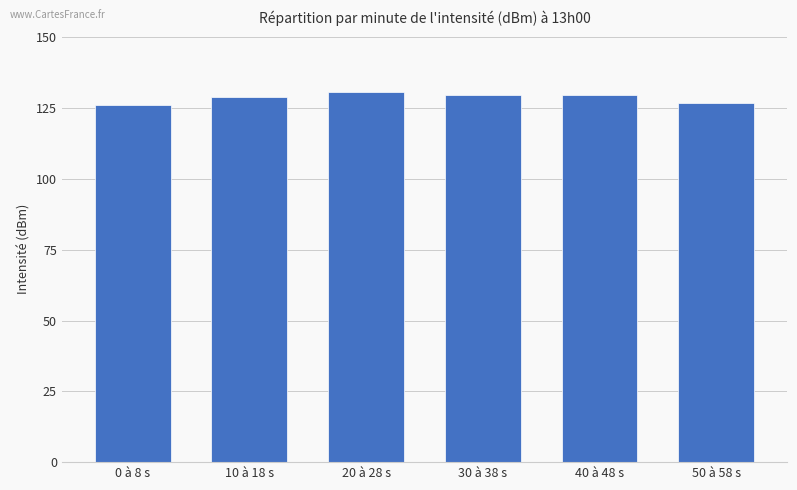

What is the smallest value displayed?

126.0